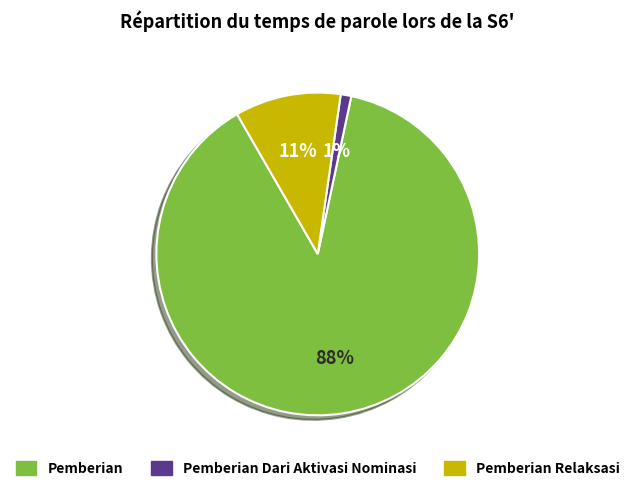

Is there any slice that represents more than half of the pie?

Yes